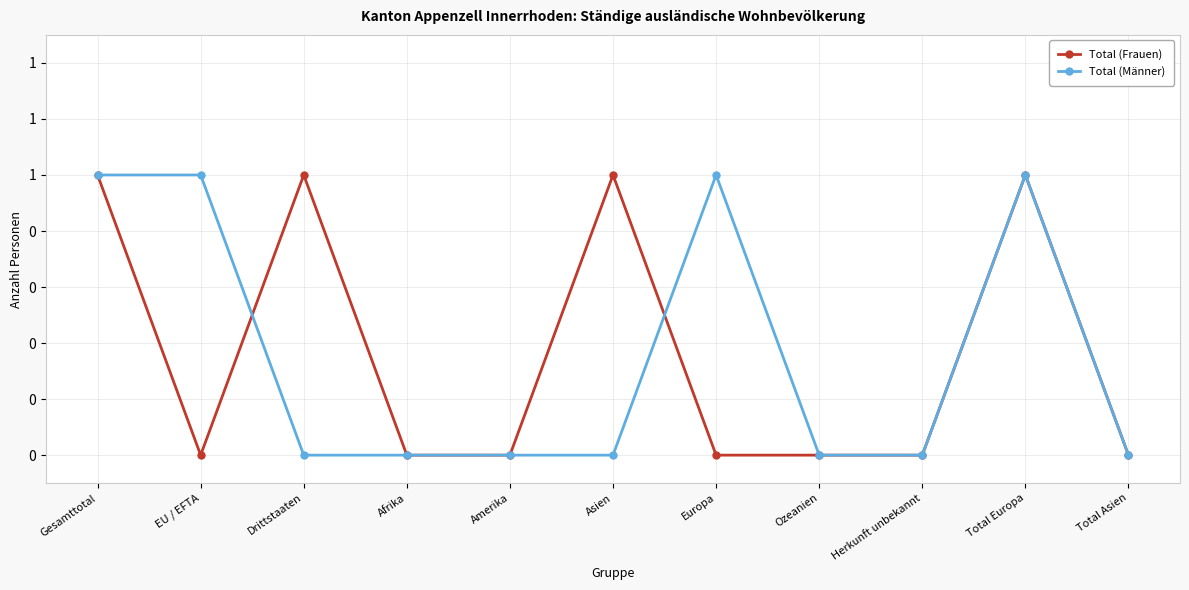

Does the chart have visible grid lines?

Yes